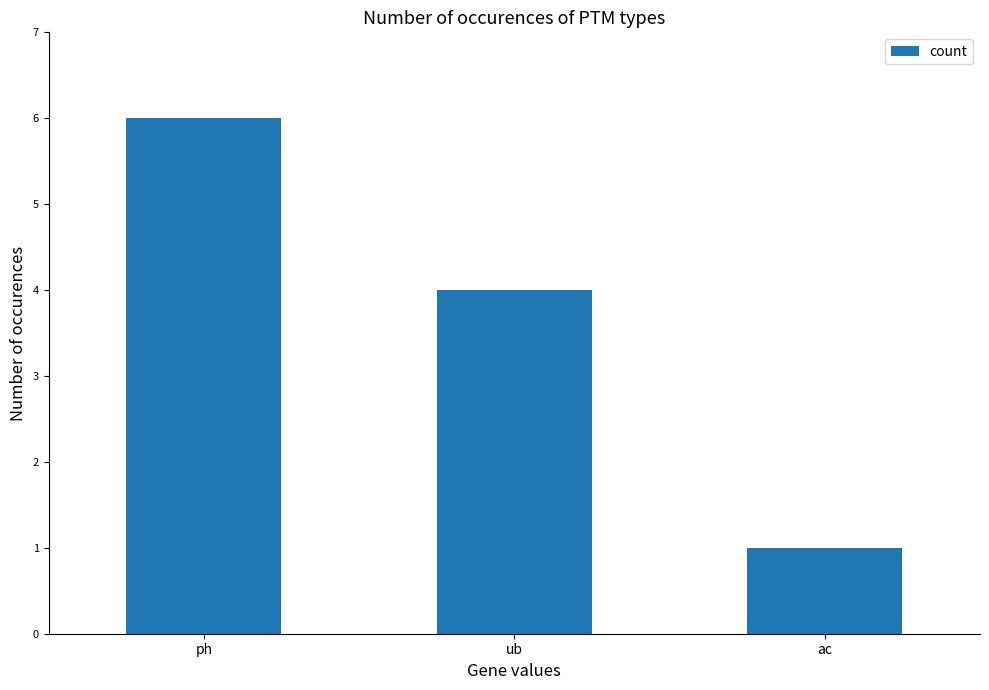

The value at ph is 4. True or false?

False